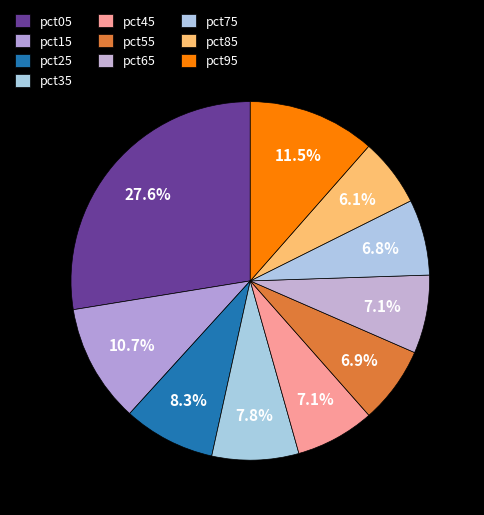

Rank the categories by value from lowest to highest.

pct85, pct75, pct55, pct65, pct45, pct35, pct25, pct15, pct95, pct05